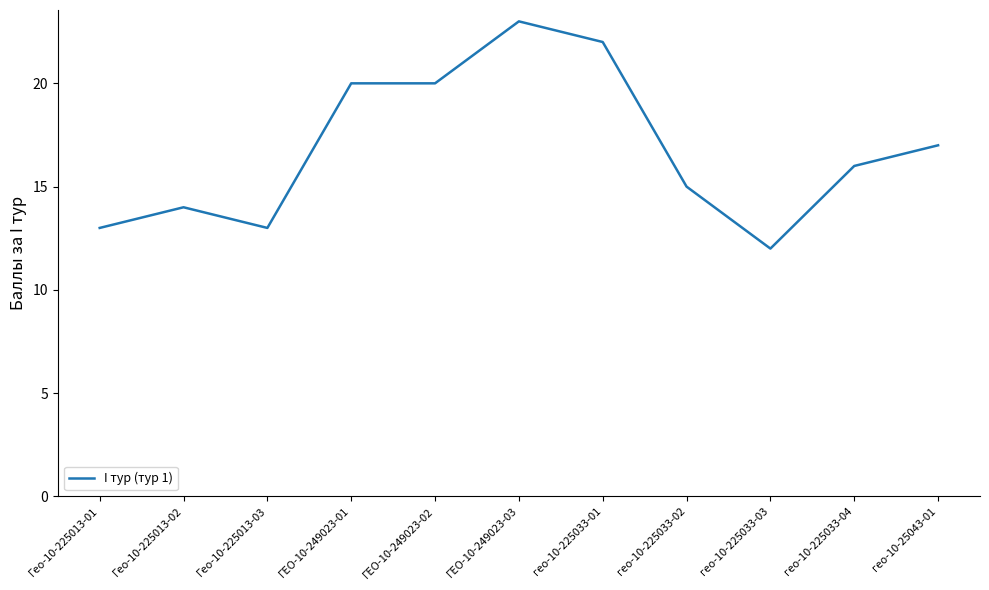

Which category has the lowest value across all series?

гео-10-225033-03